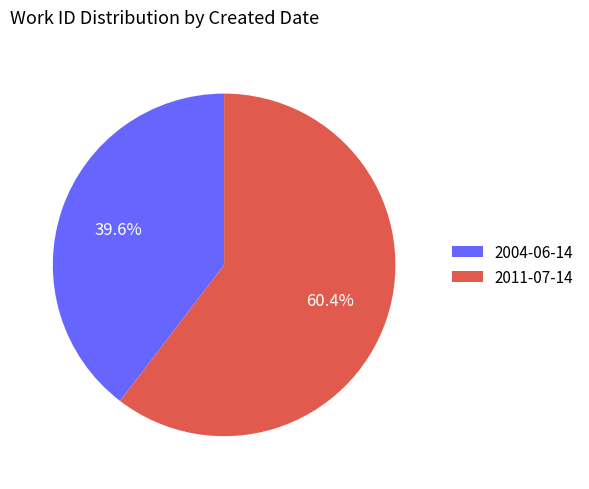

True or false: 2004-06-14 accounts for 40% of the total.

True